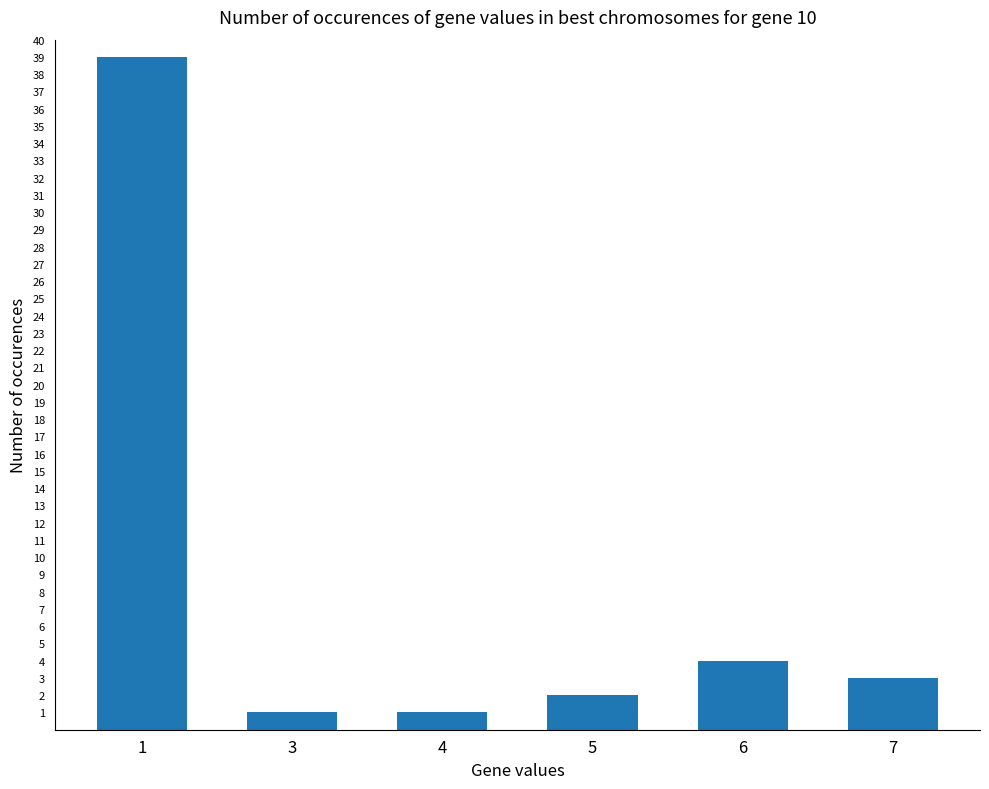

What is the difference between the maximum and second lowest values?

38